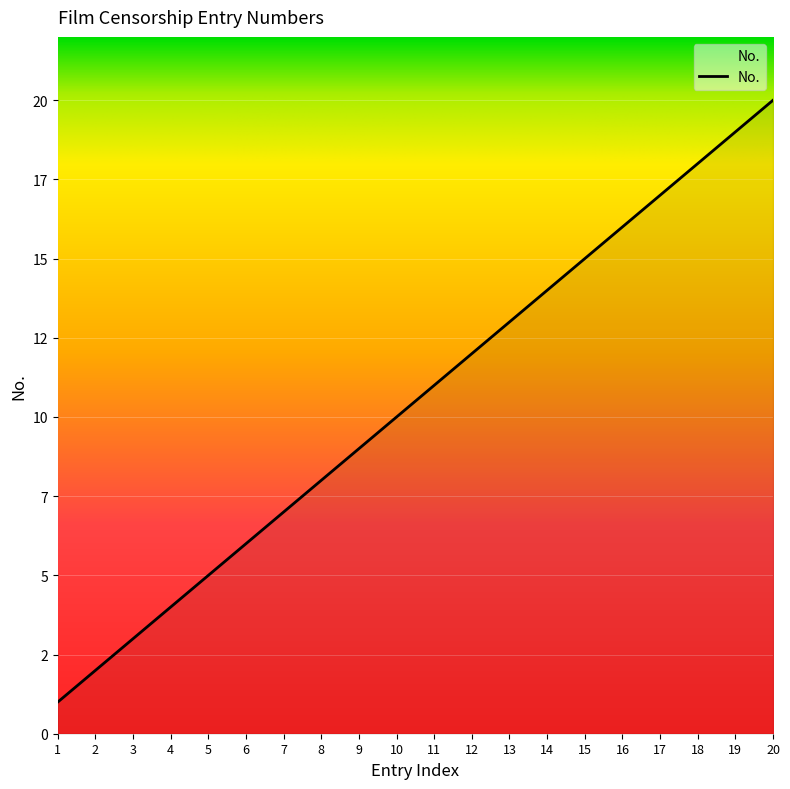

Rank the categories by value from lowest to highest.

1, 2, 3, 4, 5, 6, 7, 8, 9, 10, 11, 12, 13, 14, 15, 16, 17, 18, 19, 20